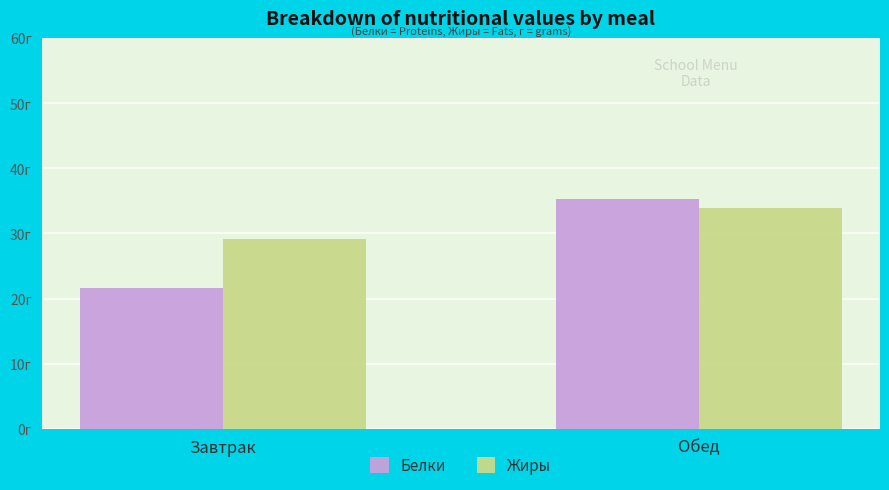

At which label does Белки reach its minimum?

Завтрак